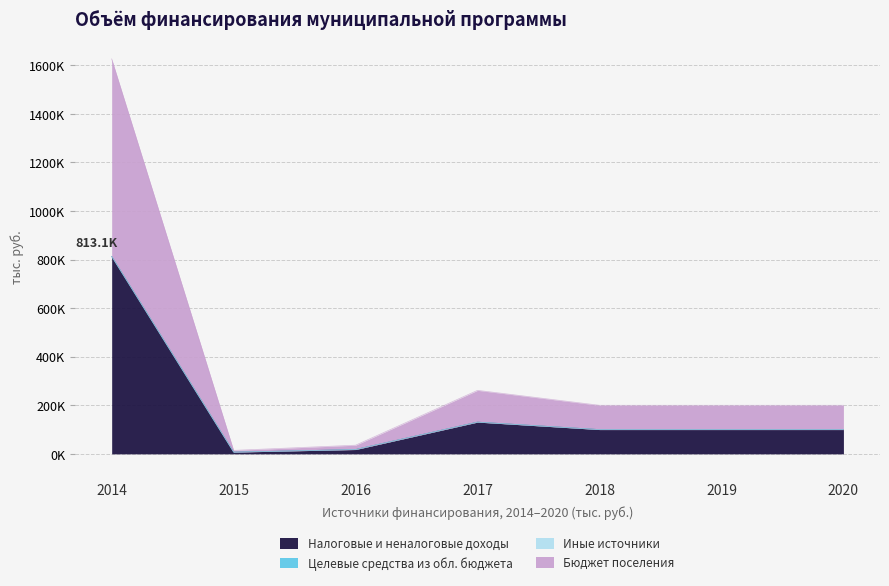

Does the chart have visible grid lines?

Yes